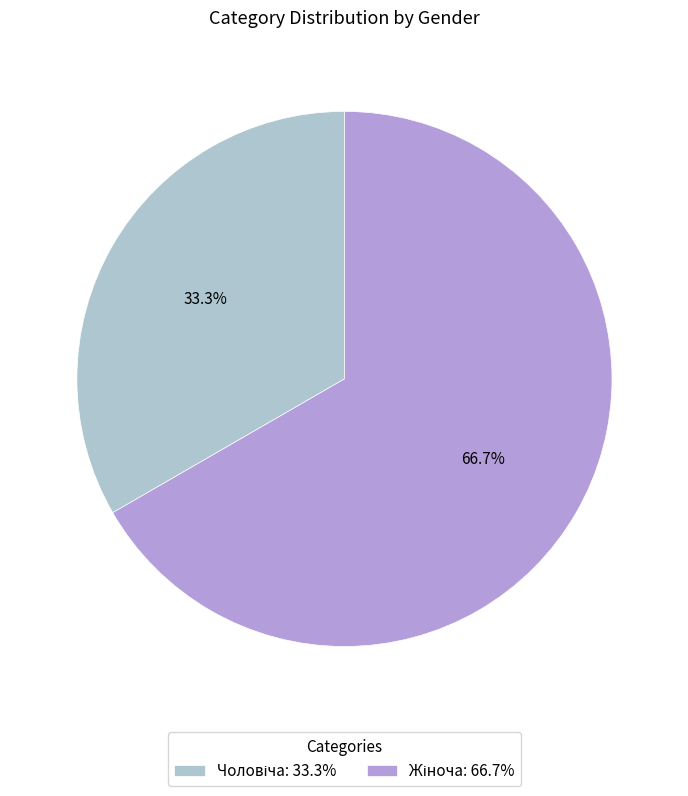

Does any single category account for the majority?

Yes